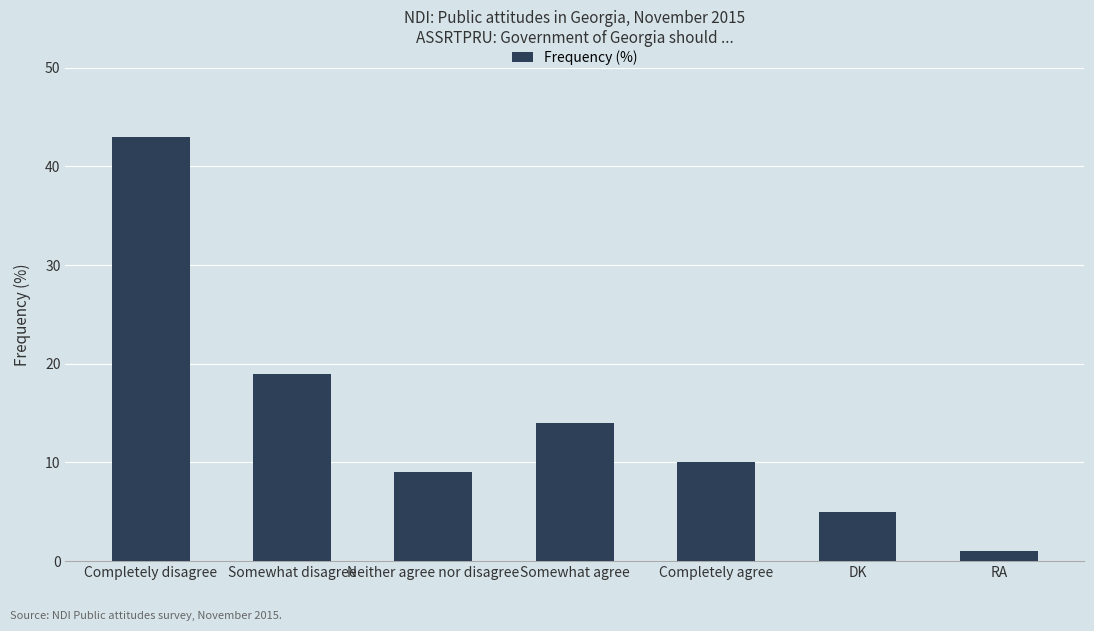

What position from the left is DK?

6